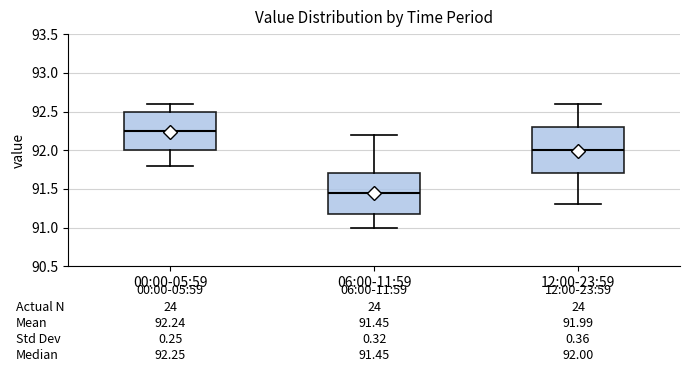

Which box has the highest median line?

00:00-05:59